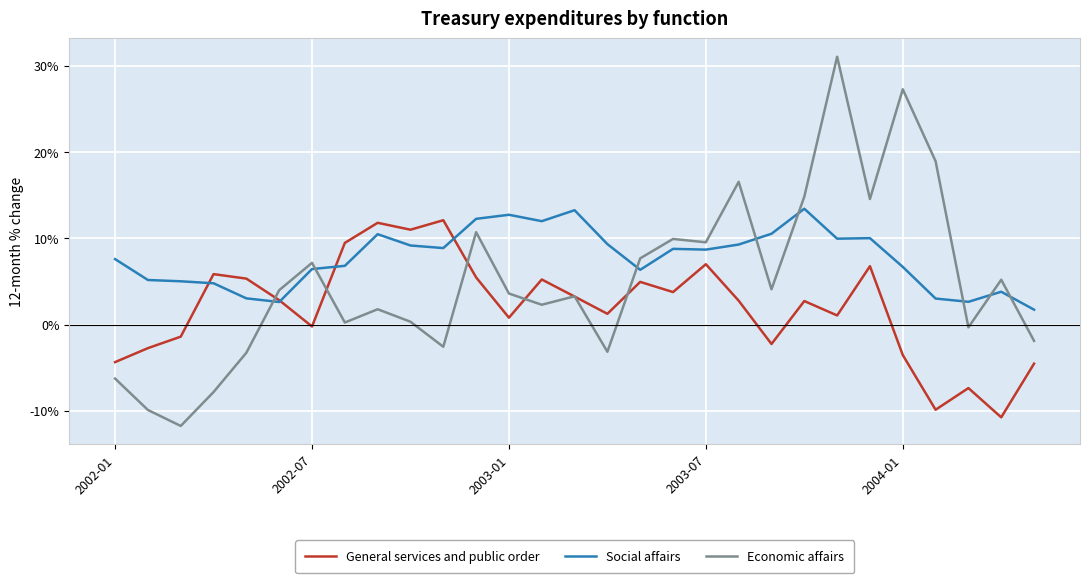

What is the average value of the Social affairs series?

7.7